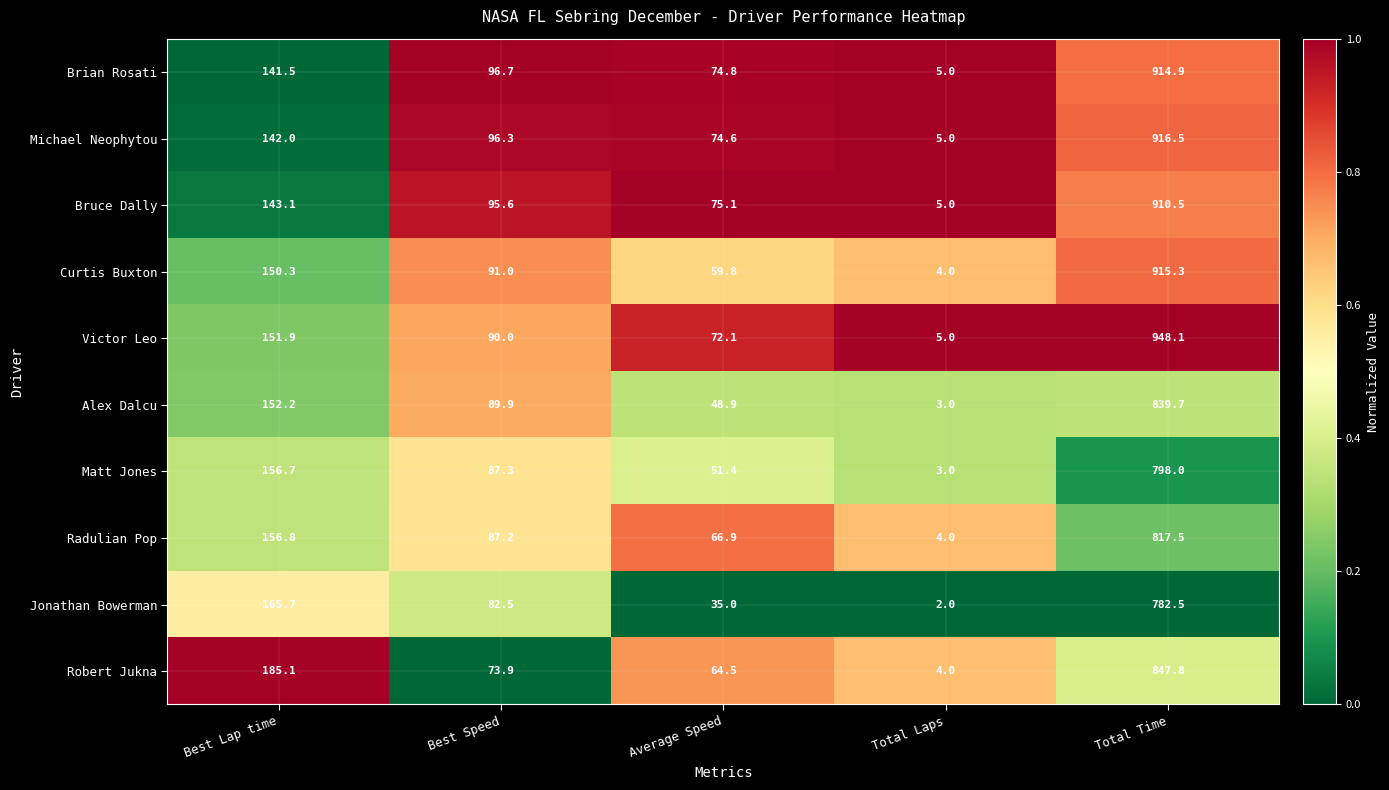

Which series has the widest spread of values?

Victor Leo